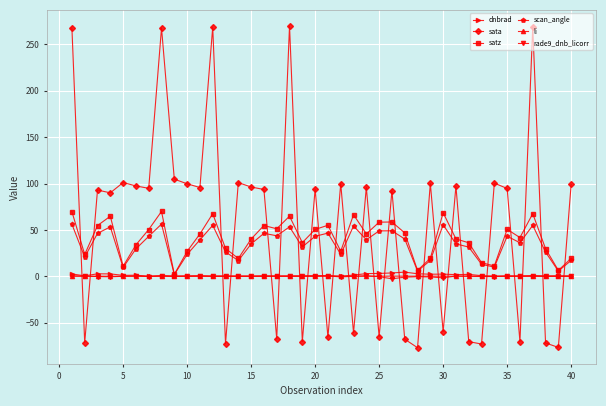

What is the maximum value shown in the chart?

269.9